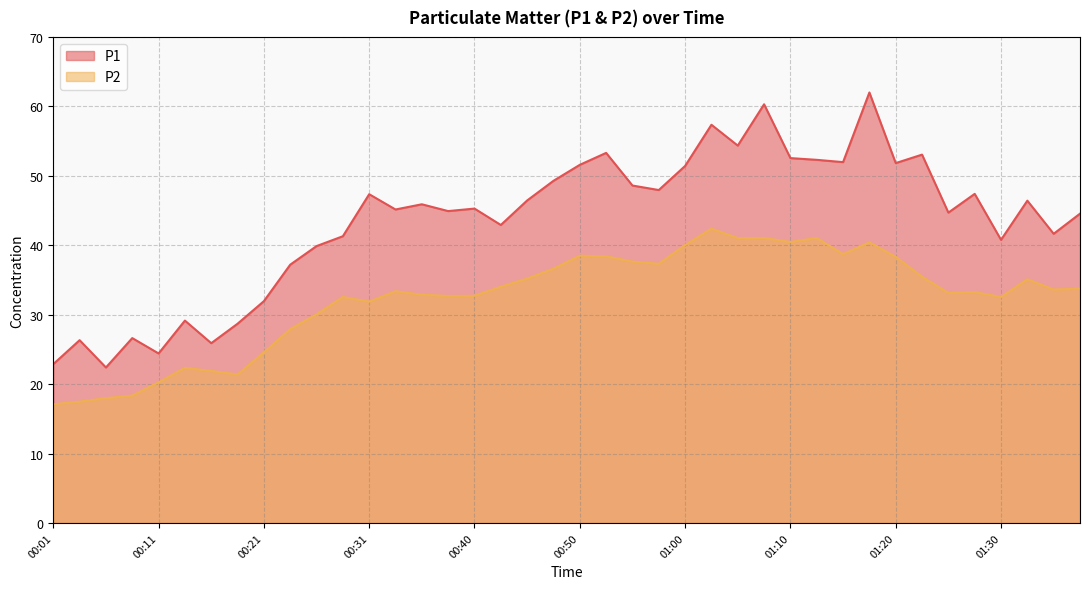

What value does the P1 series have at 00:48?

49.3